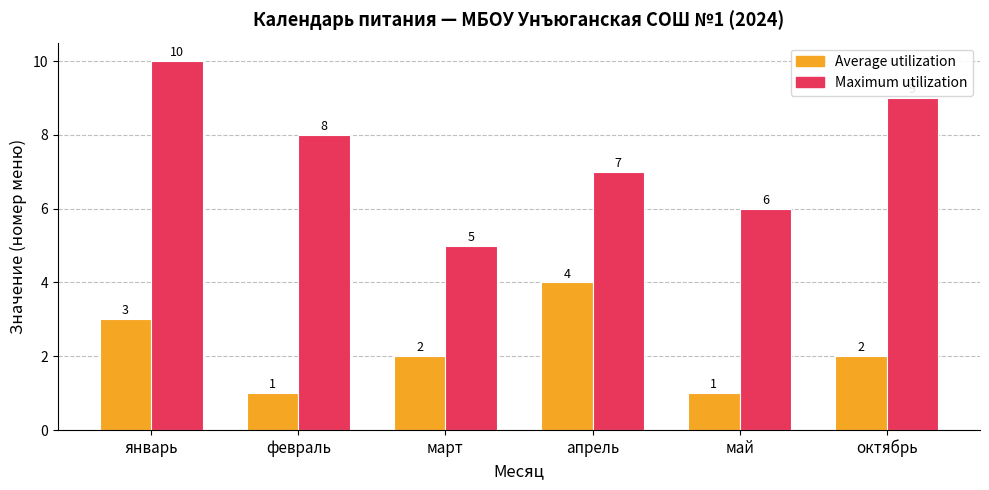

What is the difference between the maximum and second lowest values in the Maximum utilization series?

4